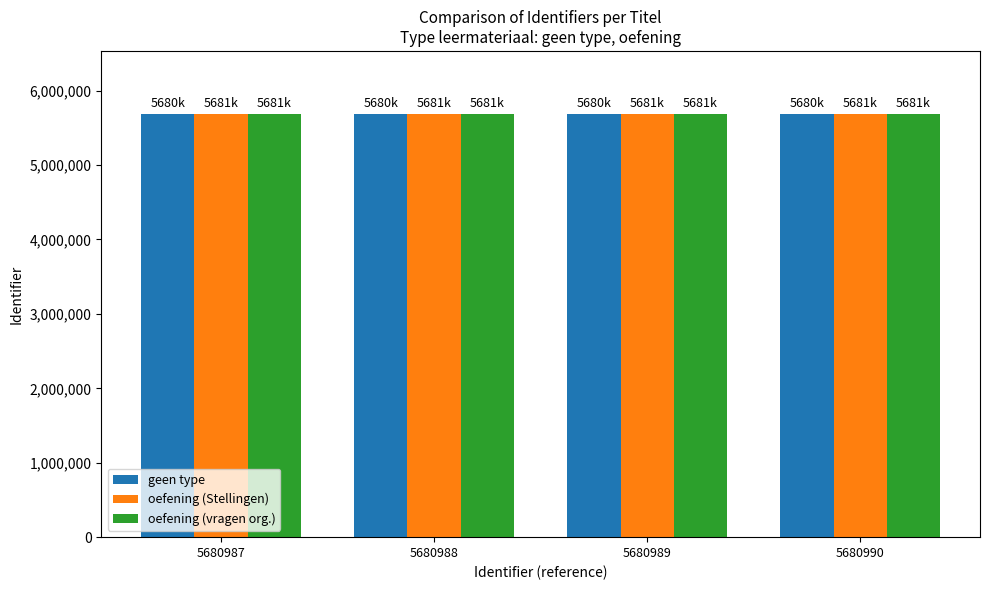

Rank the series by their average value, from highest to lowest.

oefening (vragen org.), oefening (Stellingen), geen type